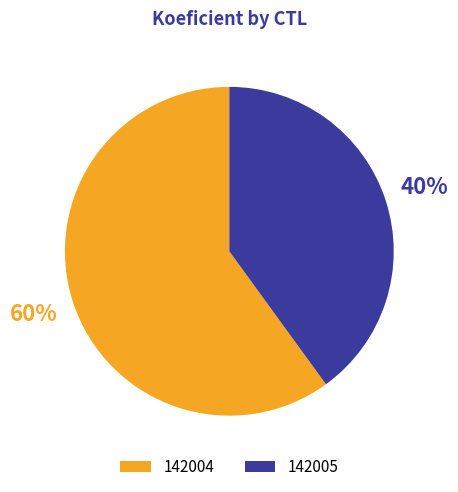

Between 142004 and 142005, which is larger?

142004